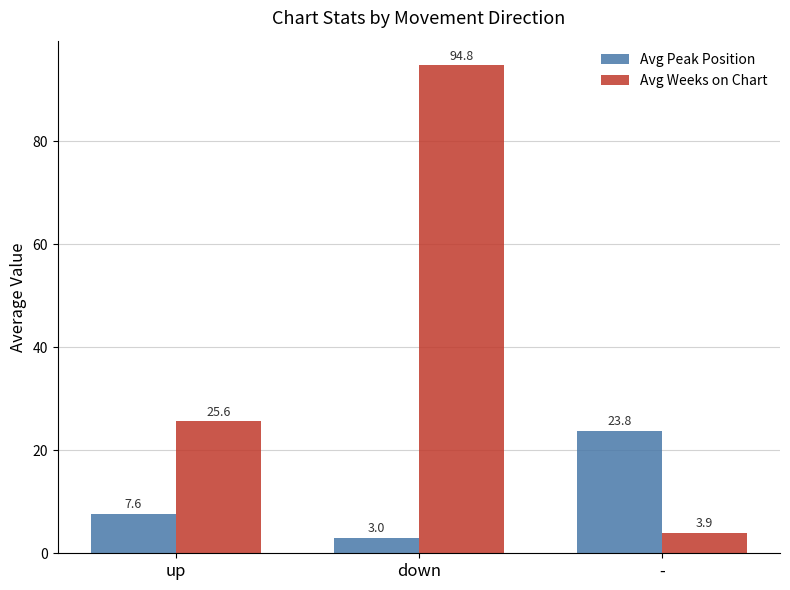

Which series has the largest total across all categories?

Avg Weeks on Chart